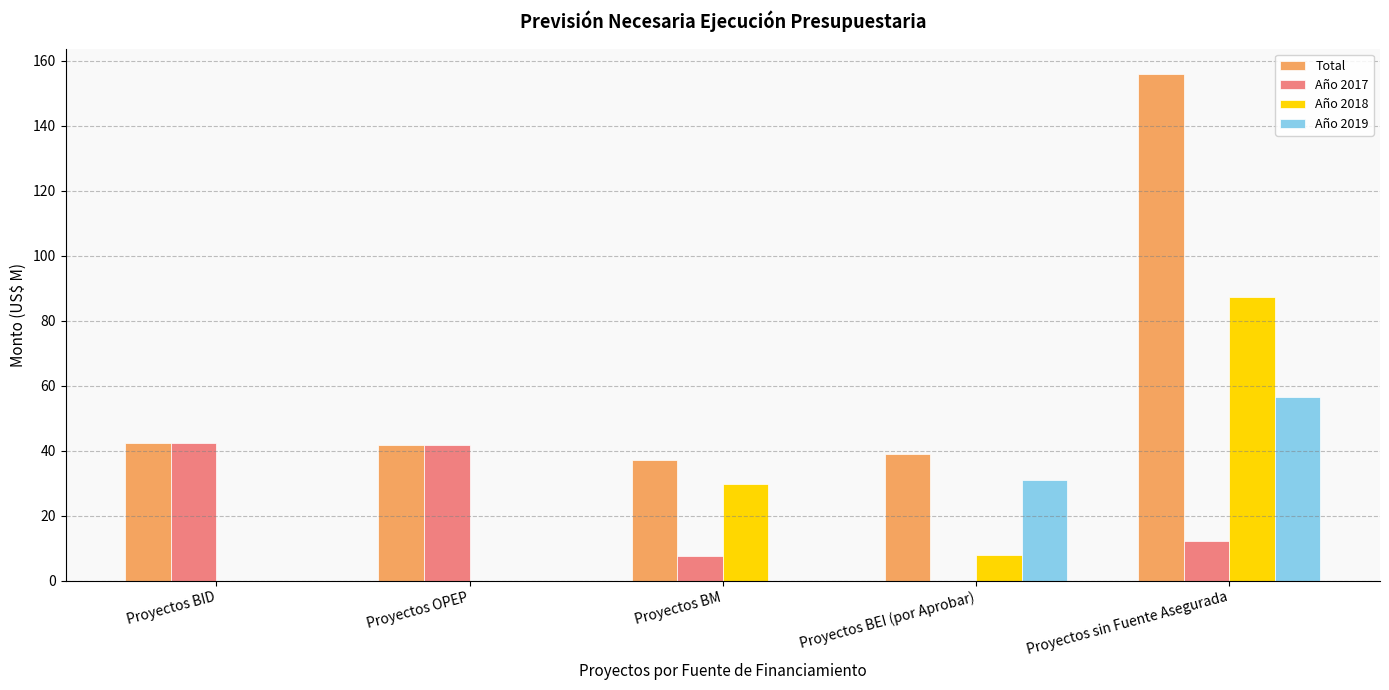

How many data points in Año 2018 are above 7?

3